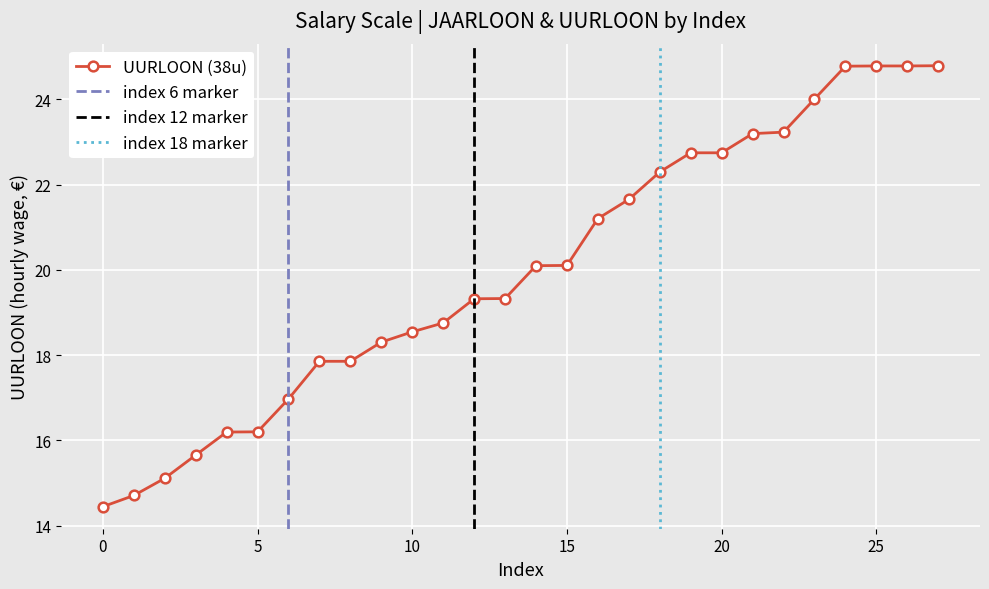

What is the greatest value displayed?

24.8